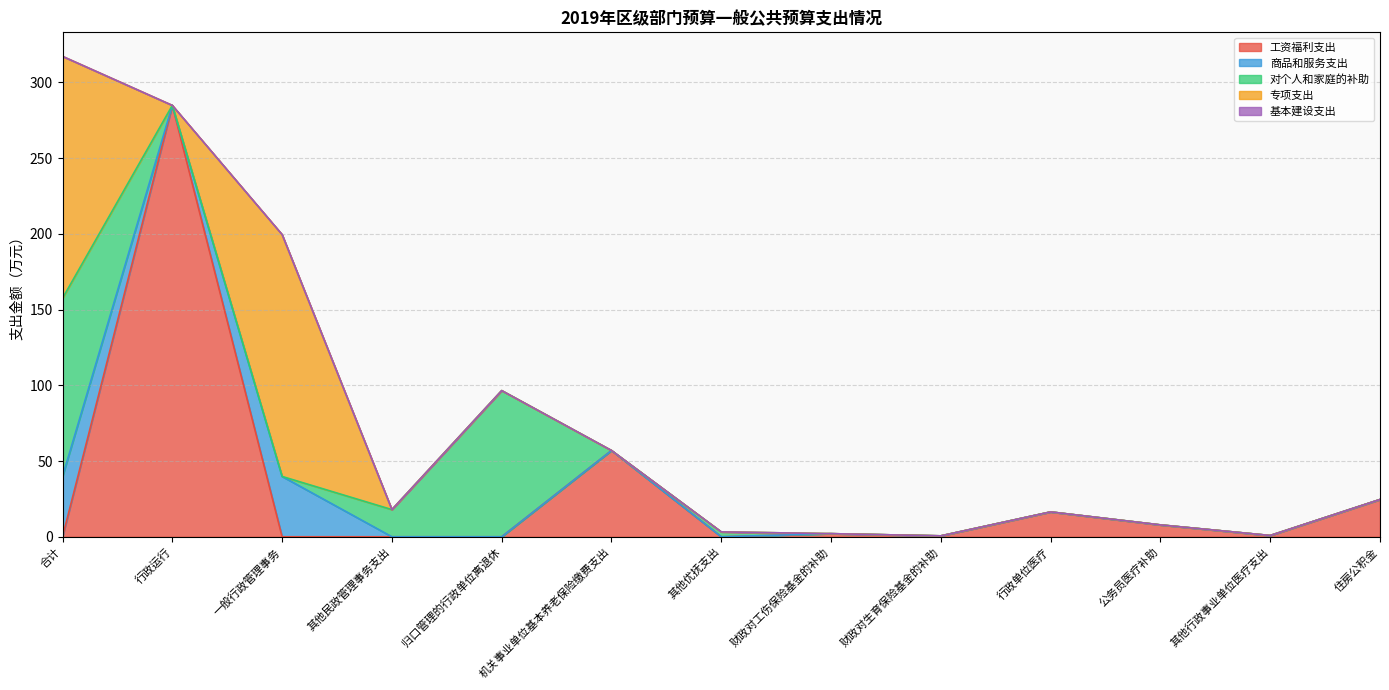

At 其他行政事业单位医疗支出, list the series in order from smallest to largest.

商品和服务支出, 对个人和家庭的补助, 专项支出, 基本建设支出, 工资福利支出